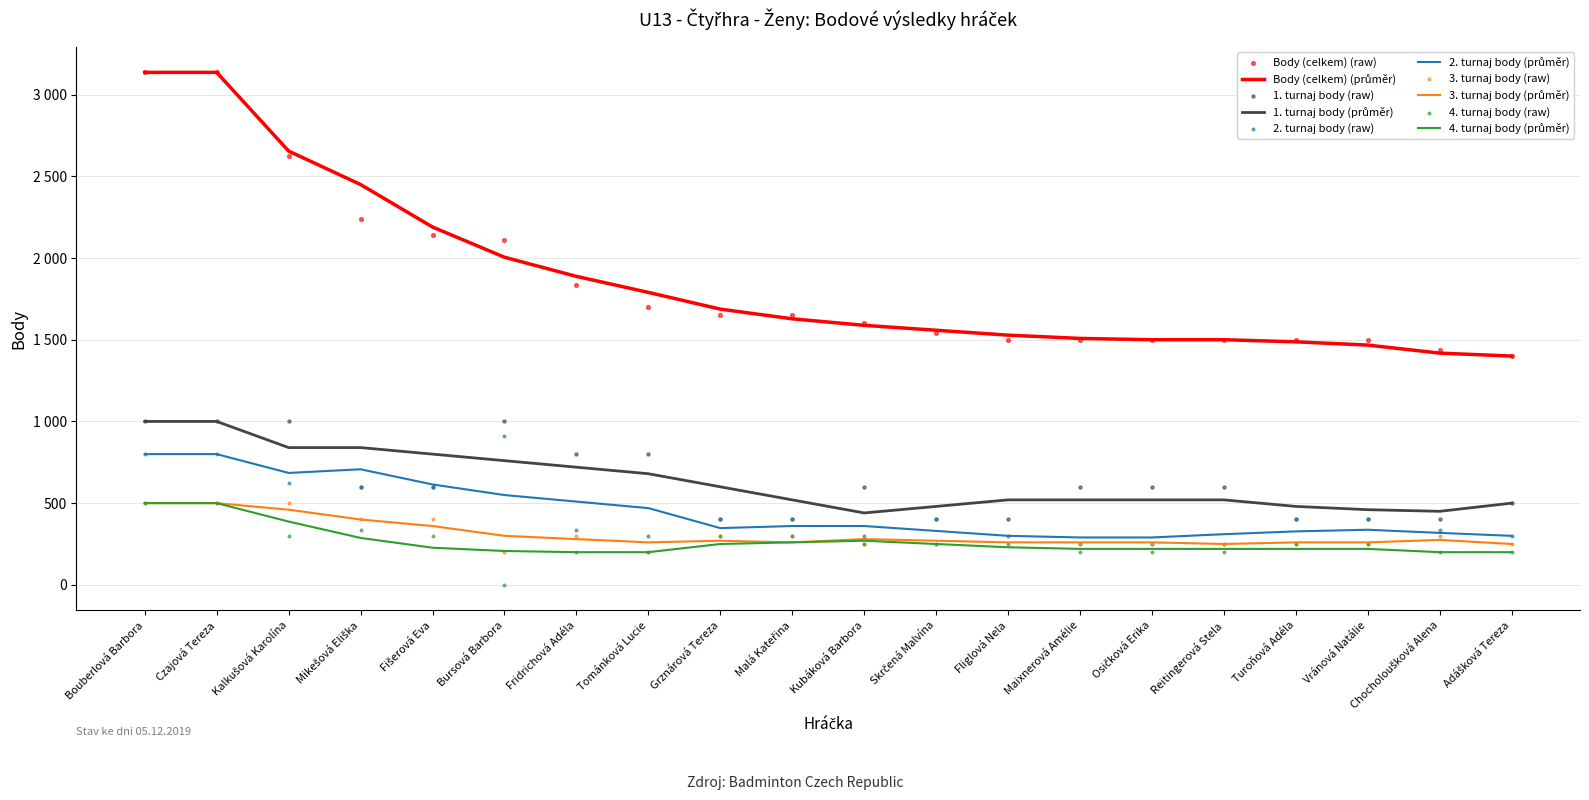

At which category is the sum across all series the highest?

Bouberlová Barbora